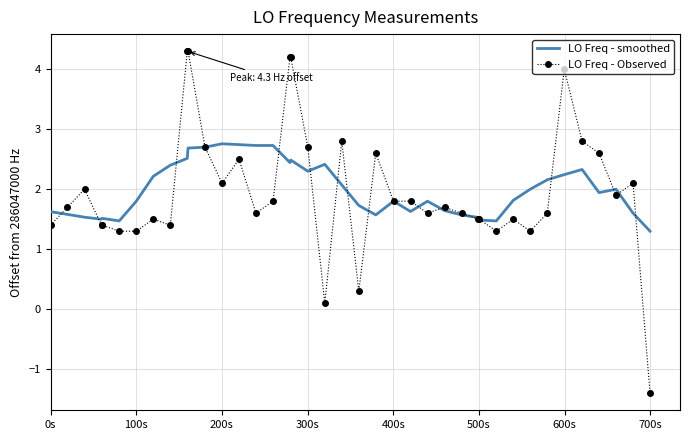

What is the difference between the maximum and minimum values in the LO Freq - Observed series?

5.7